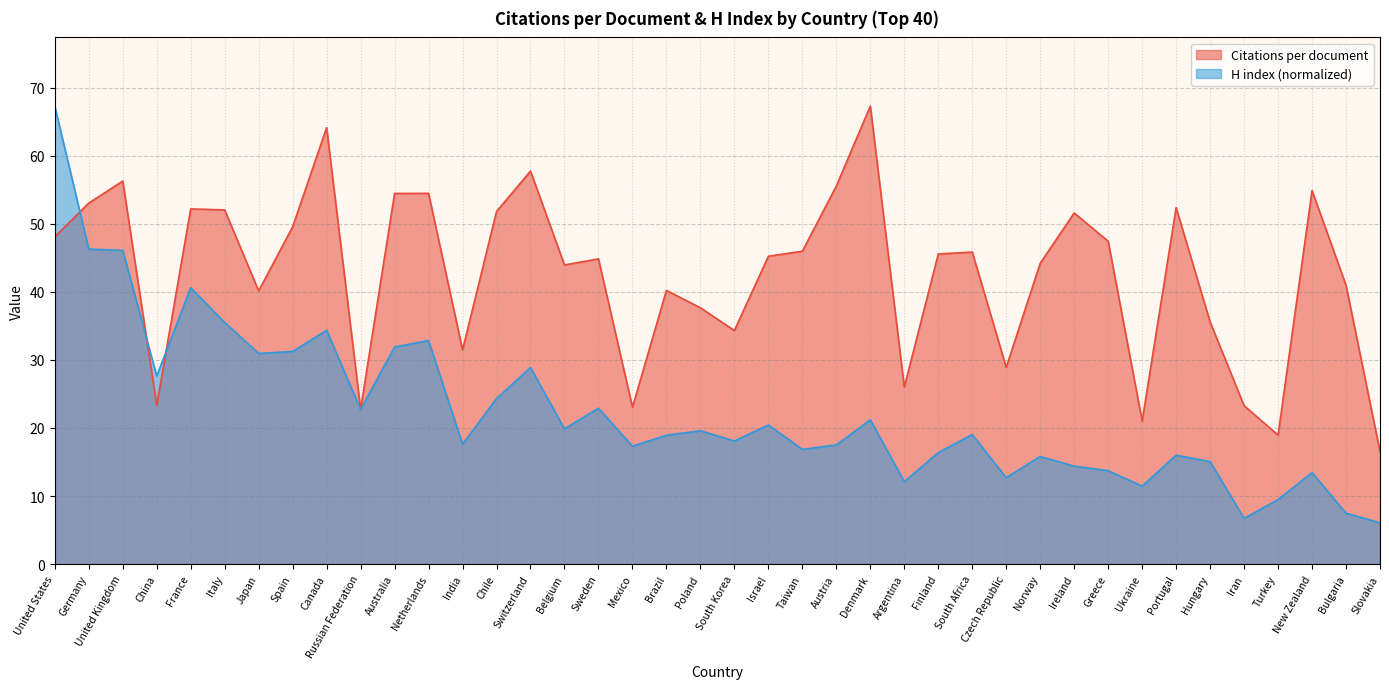

What are all the series names shown in the legend?

Citations per document, H index (normalized)